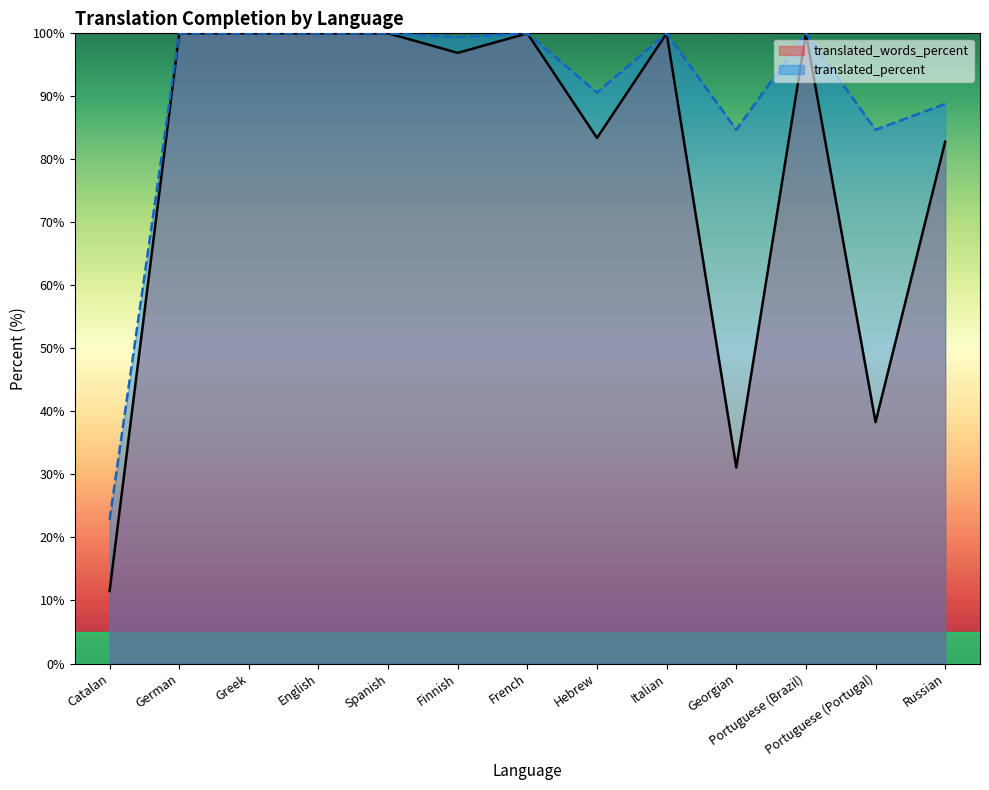

What position from the left is Georgian?

10